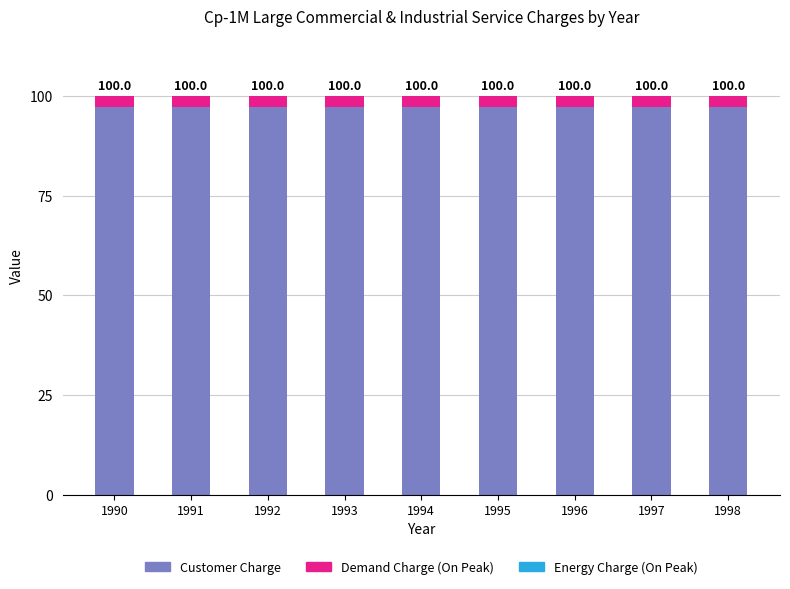

The Customer Charge series shows 97.3 at 1997. True or false?

True